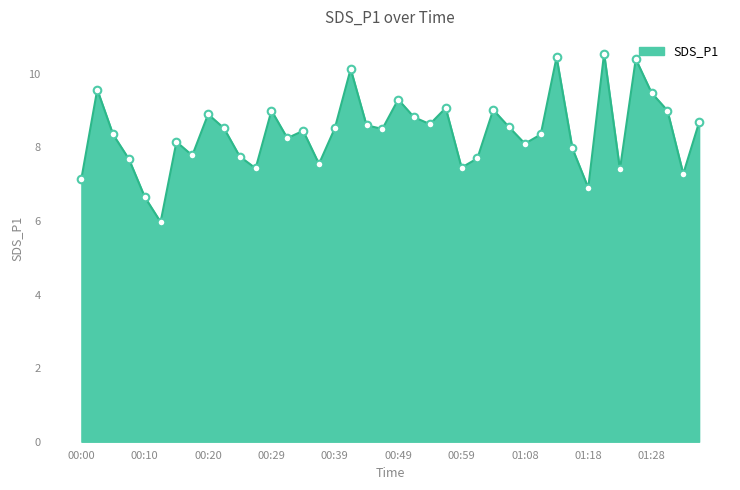

What is the difference between the maximum and minimum values?

4.6